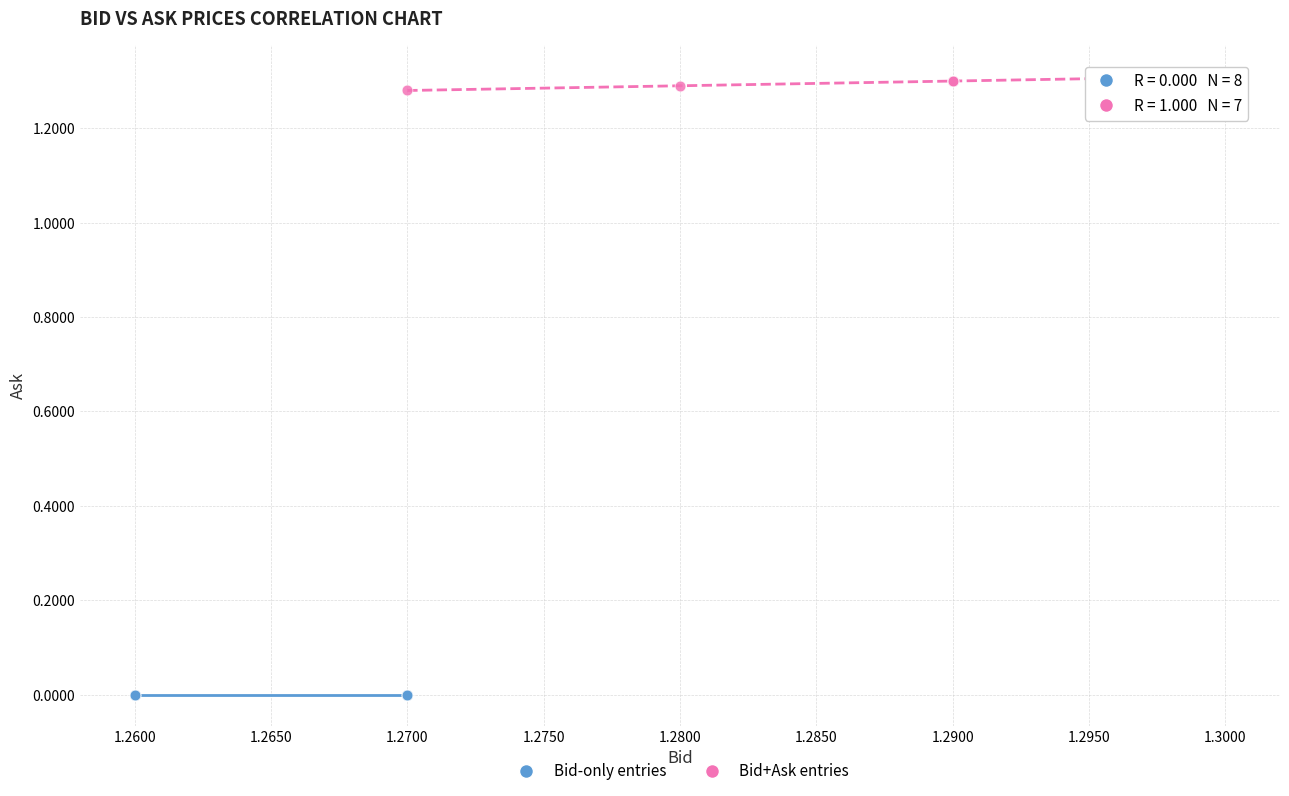

Which series reaches the minimum Y coordinate?

Bid-only entries